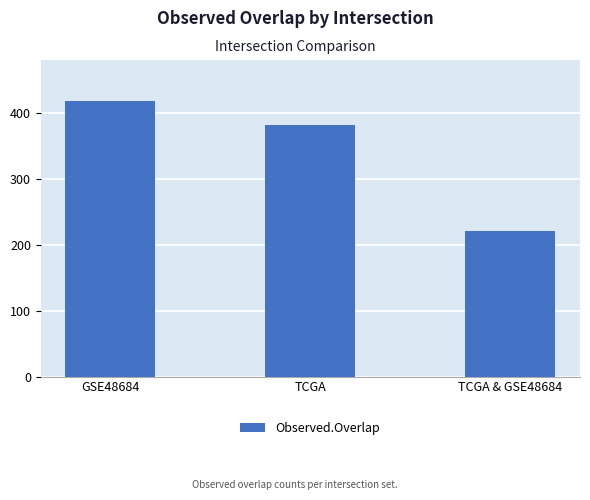

List the labels in order of value, smallest first.

TCGA & GSE48684, TCGA, GSE48684